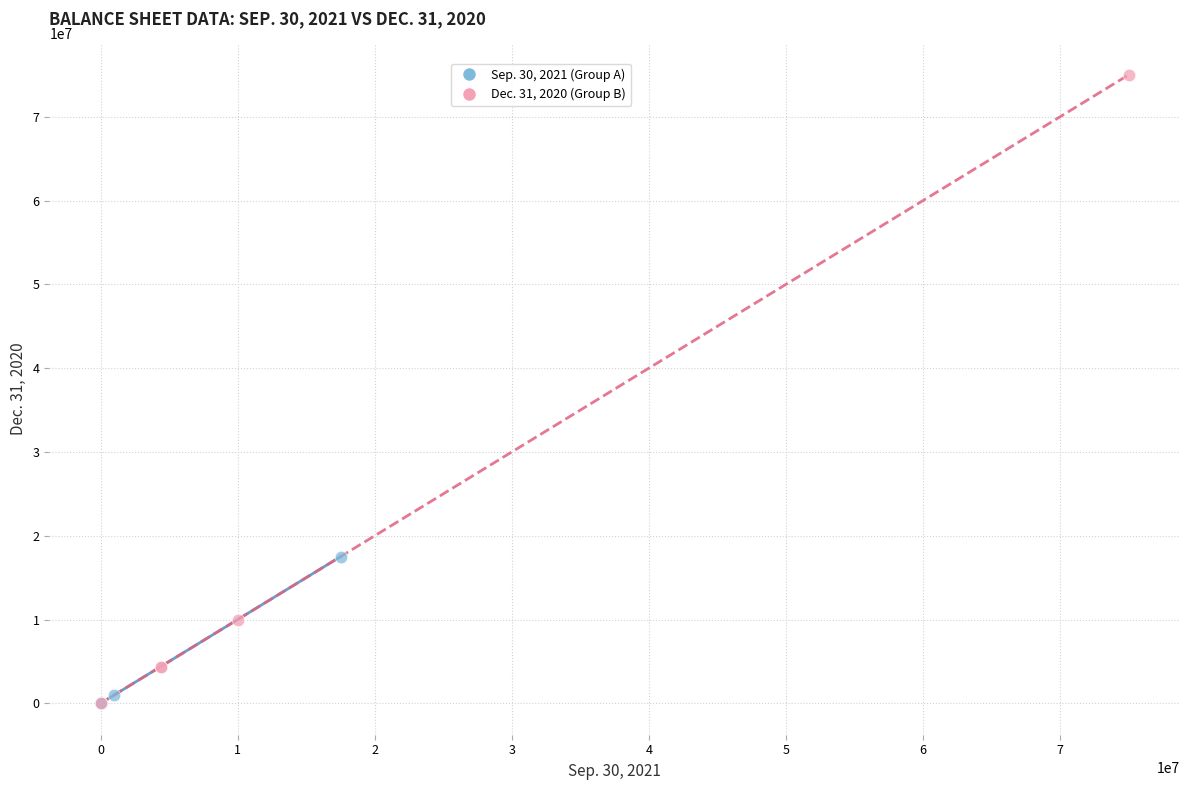

Which series contains the highest Y value?

Dec. 31, 2020 (Group B)